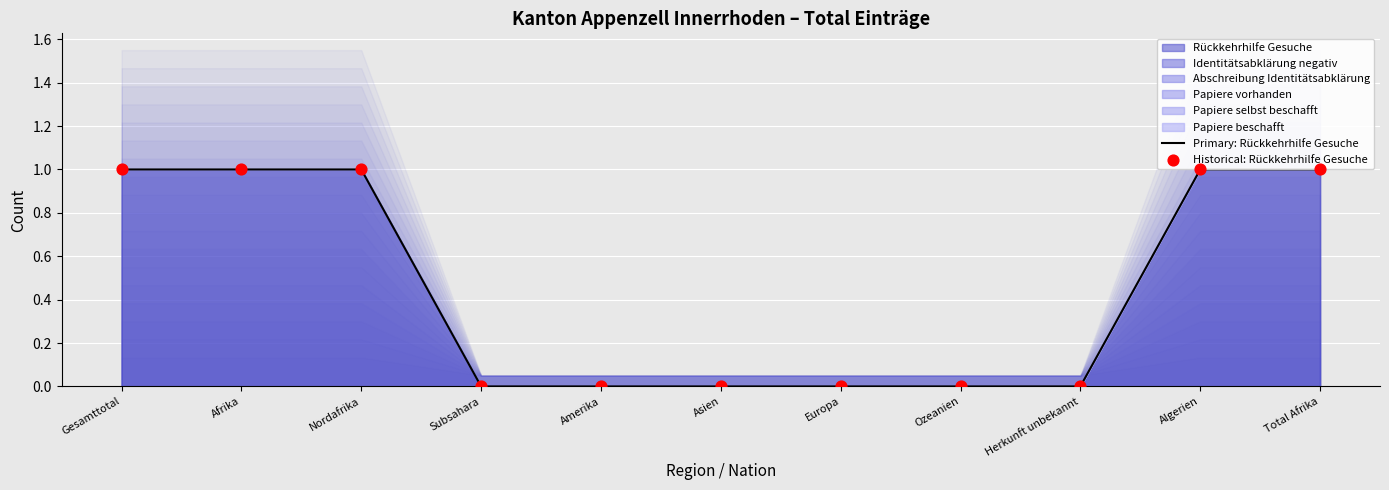

Is the value of Historical: Rückkehrhilfe Gesuche at Total Afrika greater than the value of Primary: Rückkehrhilfe Gesuche at Subsahara?

Yes